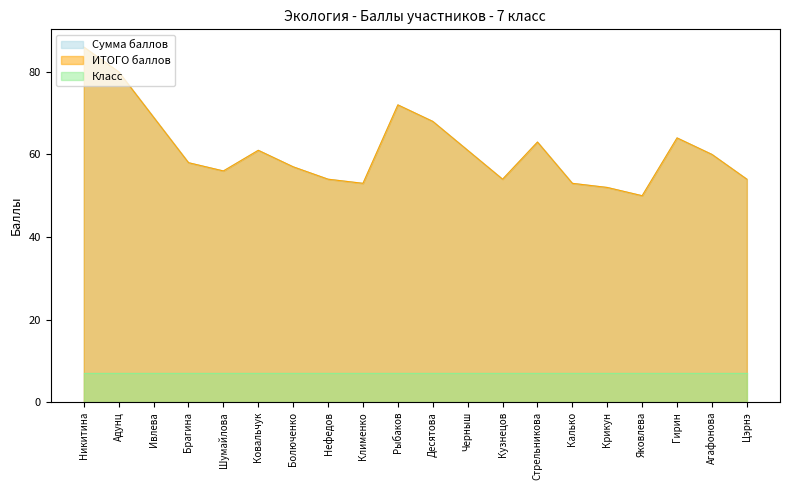

Does the chart display data point markers on the line(s)?

No